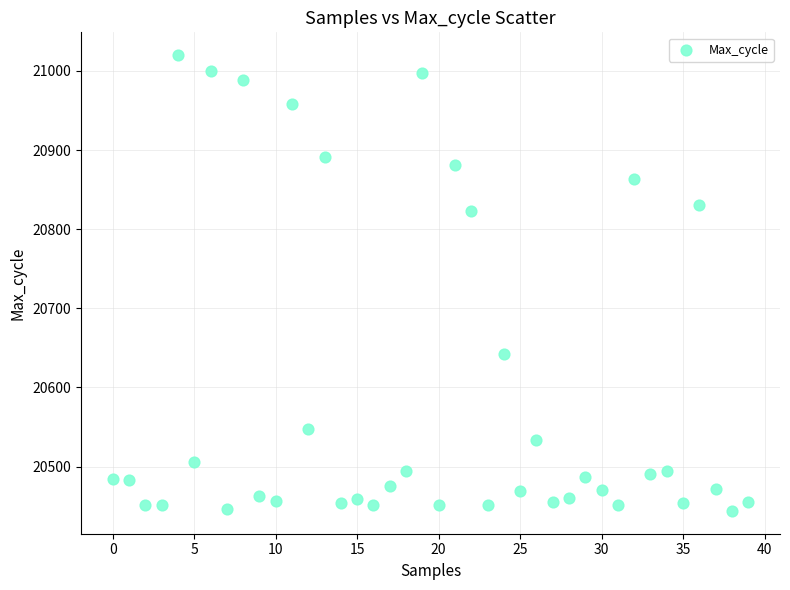

What is the range of Y values (max minus min)?

576